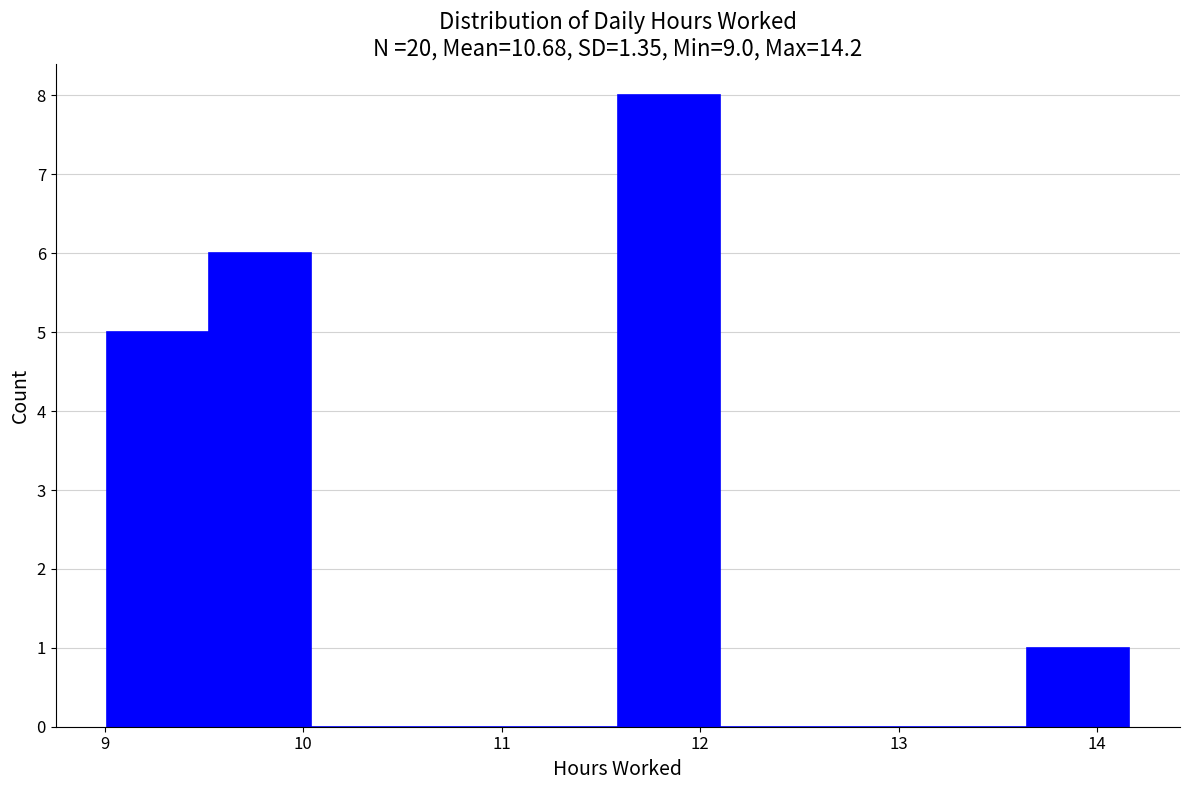

Reading left to right, list every bar in this chart as the range it spans on the x-axis followed by its height. Neither the bar edges nor the heights are printed on the chart, so give them approximately, as read against the axes.

9.0 to 9.5: 5
9.5 to 10.0: 6
10.0 to 10.6: 0
10.6 to 11.1: 0
11.1 to 11.6: 0
11.6 to 12.1: 8
12.1 to 12.6: 0
12.6 to 13.1: 0
13.1 to 13.6: 0
13.6 to 14.2: 1